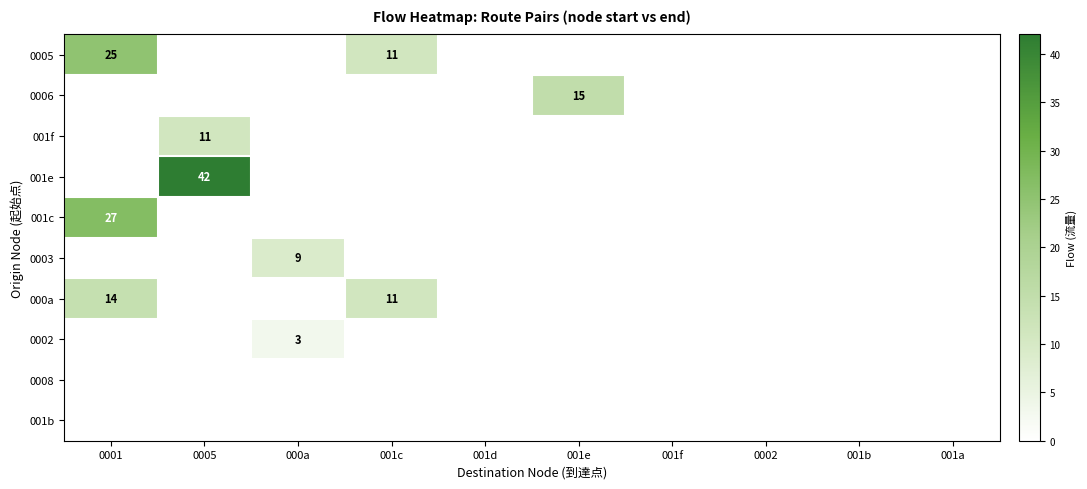

The value of 0005 at 001c is 11. True or false?

True